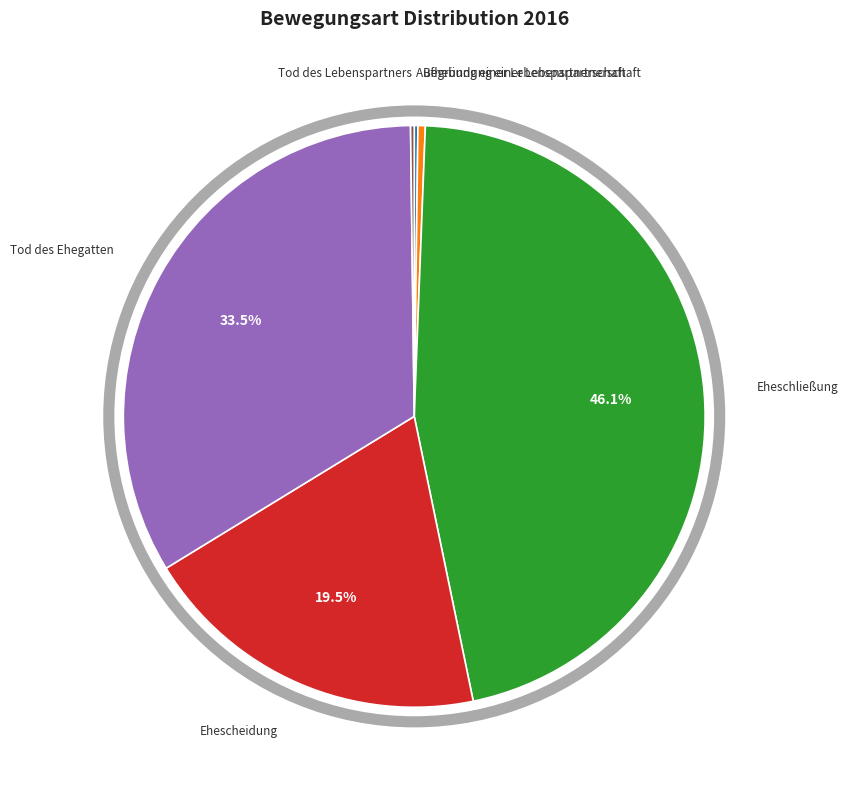

Is there any slice that represents more than half of the pie?

No